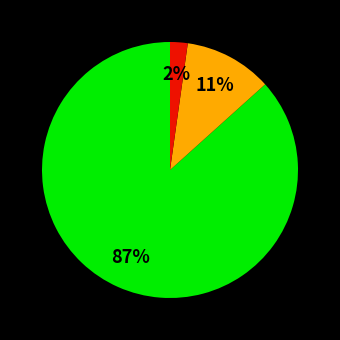

Is there a majority slice in this chart?

Yes